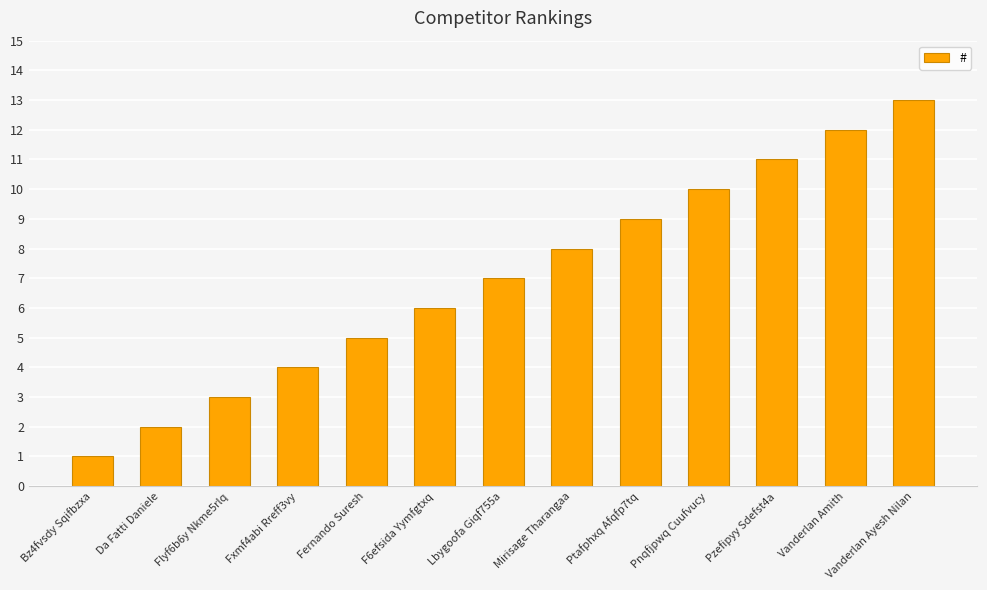

Rank the categories by value from highest to lowest.

Vanderlan Ayesh Nilan, Vanderlan Amith, Pzefipyy Sdefst4a, Pnqfjpwq Cuufvucy, Ptafphxq Afqfp7tq, Mirisage Tharangaa, Lbygoofa Giqf755a, F6efsida Yymfgtxq, Fernando Suresh, Fxmf4abi Rreff3vy, Flyf6b6y Nkme5rlq, Da Fatti Daniele, Bz4fvsdy Sqifbzxa